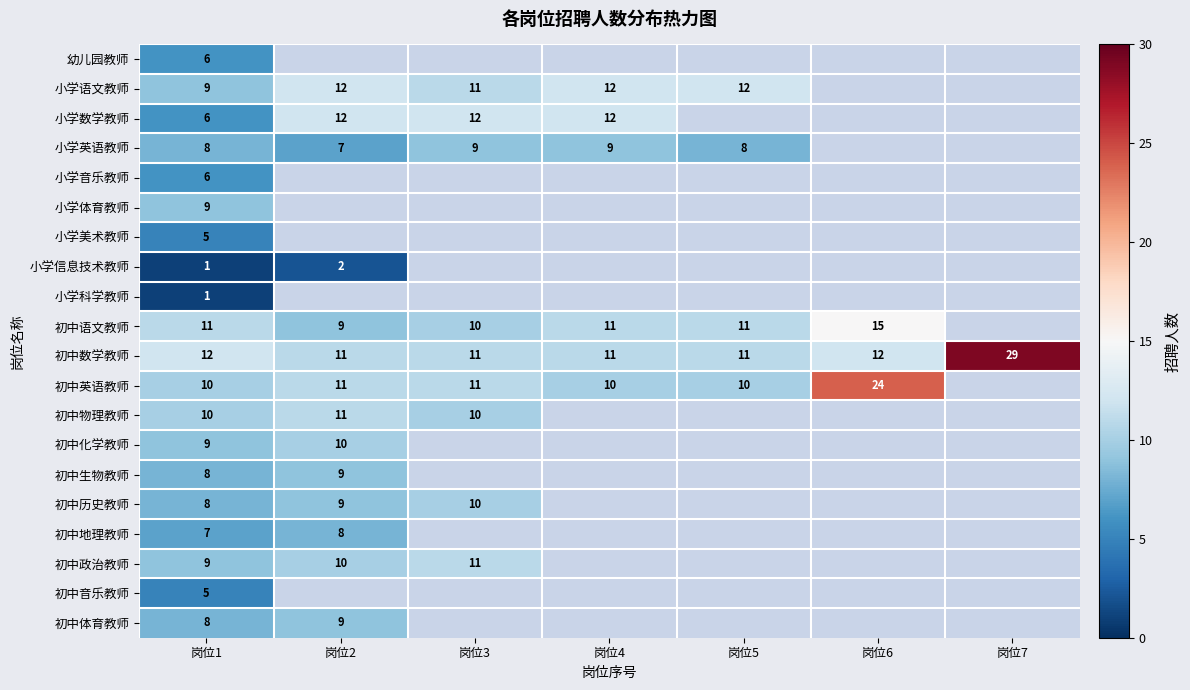

What is the spread (max minus min) of values at 岗位1?

11